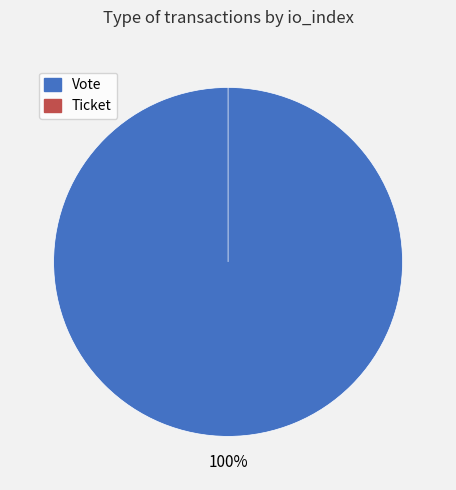

Which slice represents more than half of the pie?

Vote